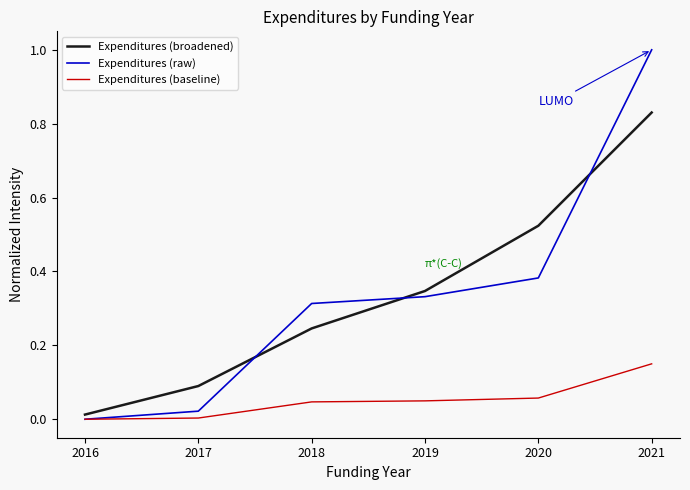

Between 2017 and 2019, which series saw the biggest shift?

Expenditures (raw)